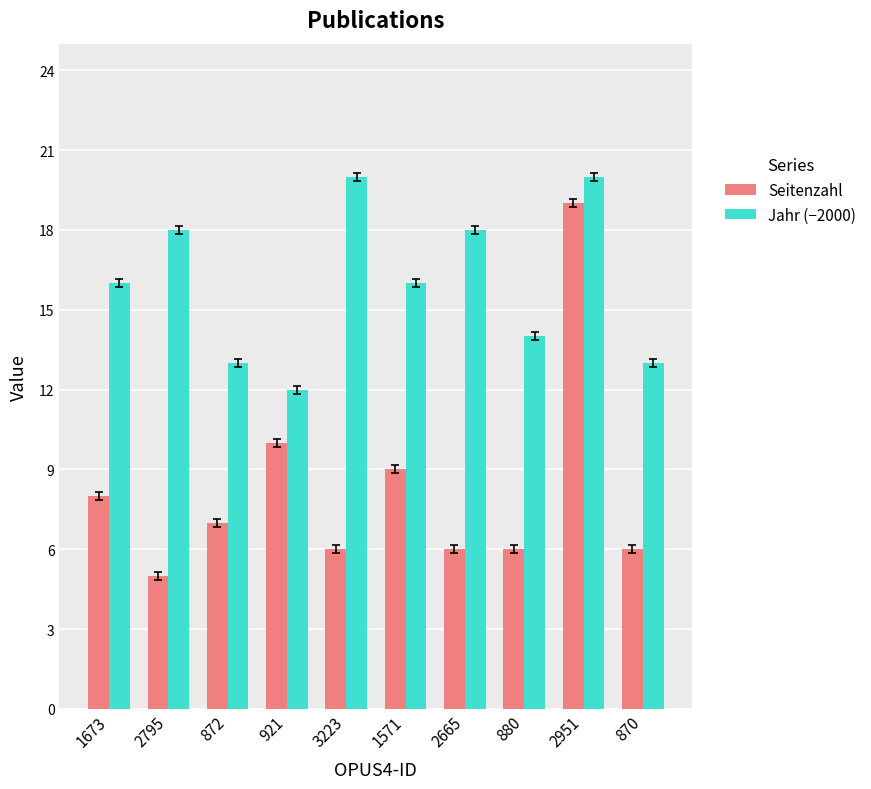

Count the number of data series in this chart.

2